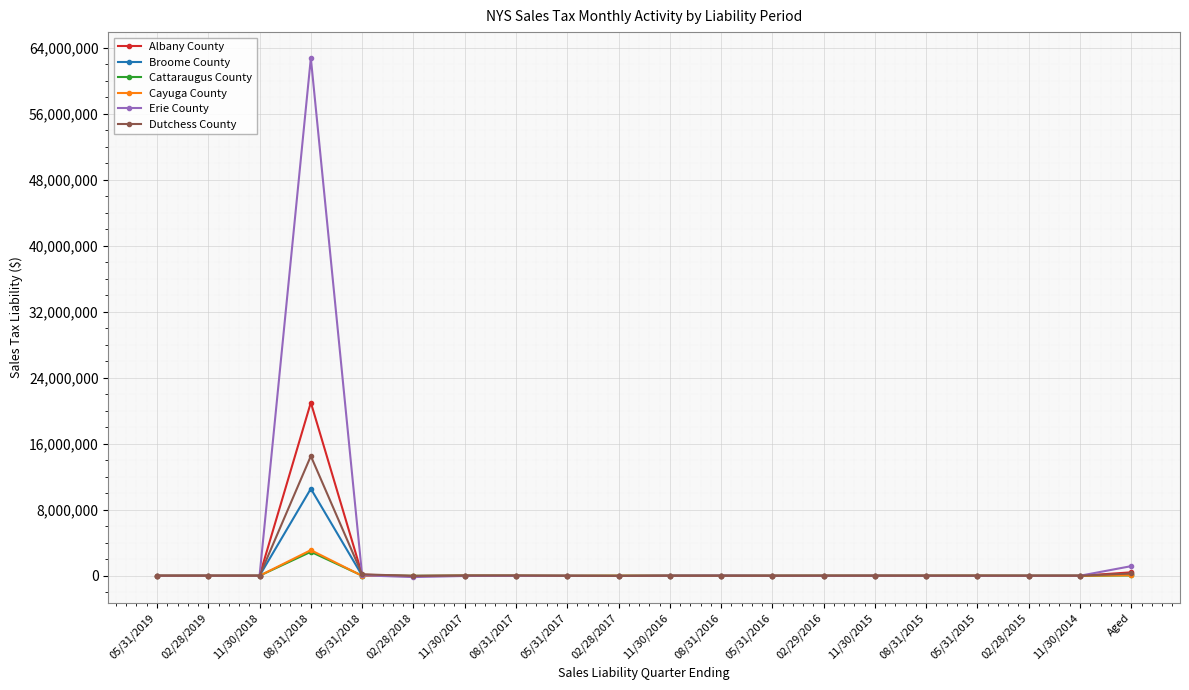

The value of Albany County at 02/28/2015 is -17543.2. True or false?

True